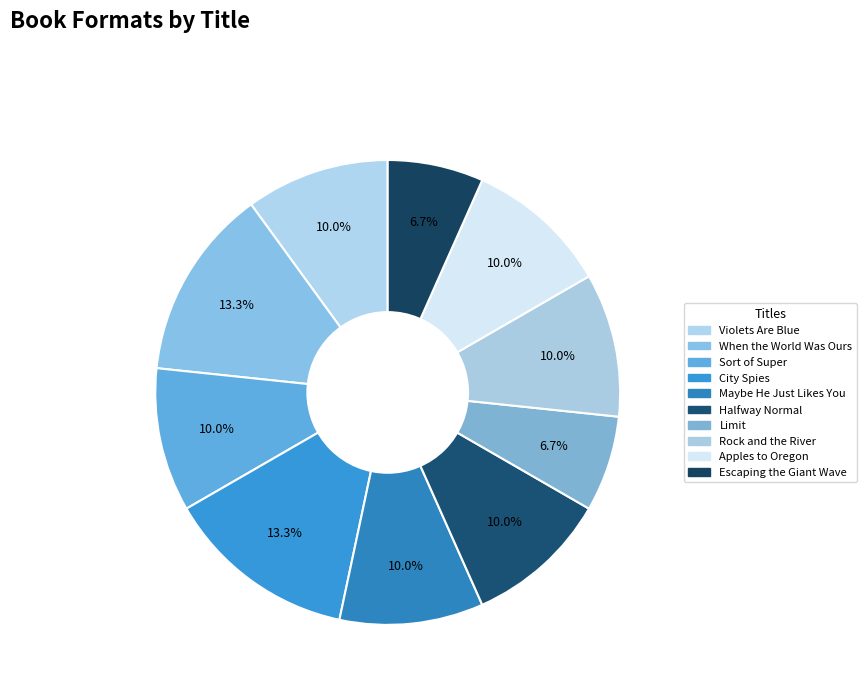

To the nearest percent, what is the average slice percentage?

10%